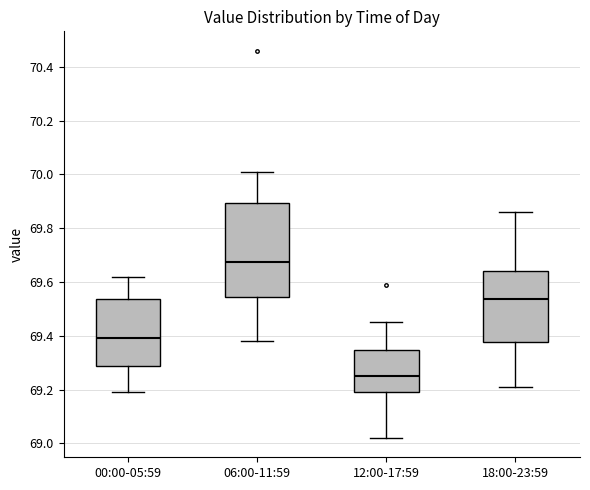

Which box is the tallest, from its lower edge to its upper edge?

06:00-11:59